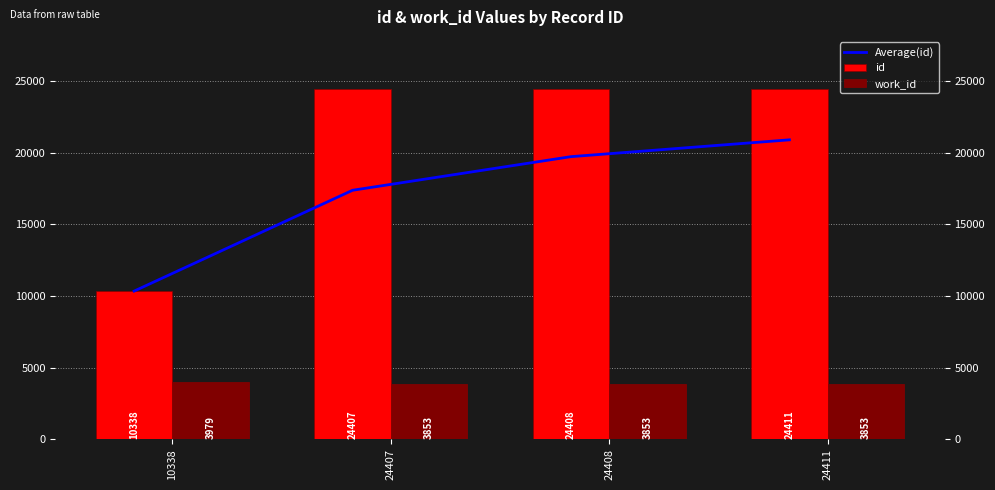

Where is work_id nearest to the value 3916?

10338